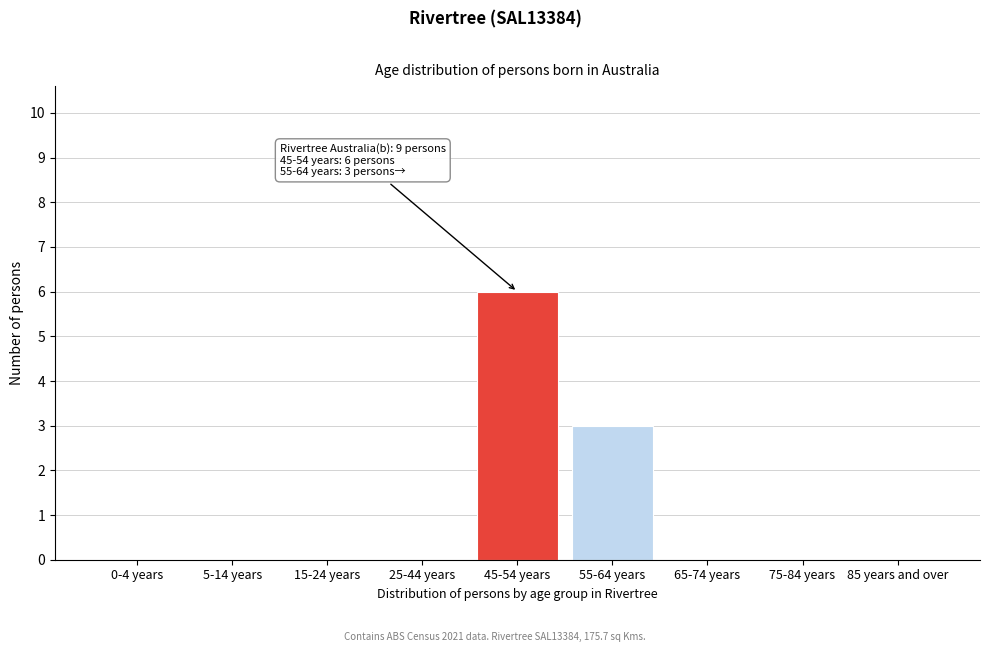

Reading left to right, transcribe all the data shown in this chart.

0-4 years=0	5-14 years=0	15-24 years=0	25-44 years=0	45-54 years=6	55-64 years=3	65-74 years=0	75-84 years=0	85 years and over=0